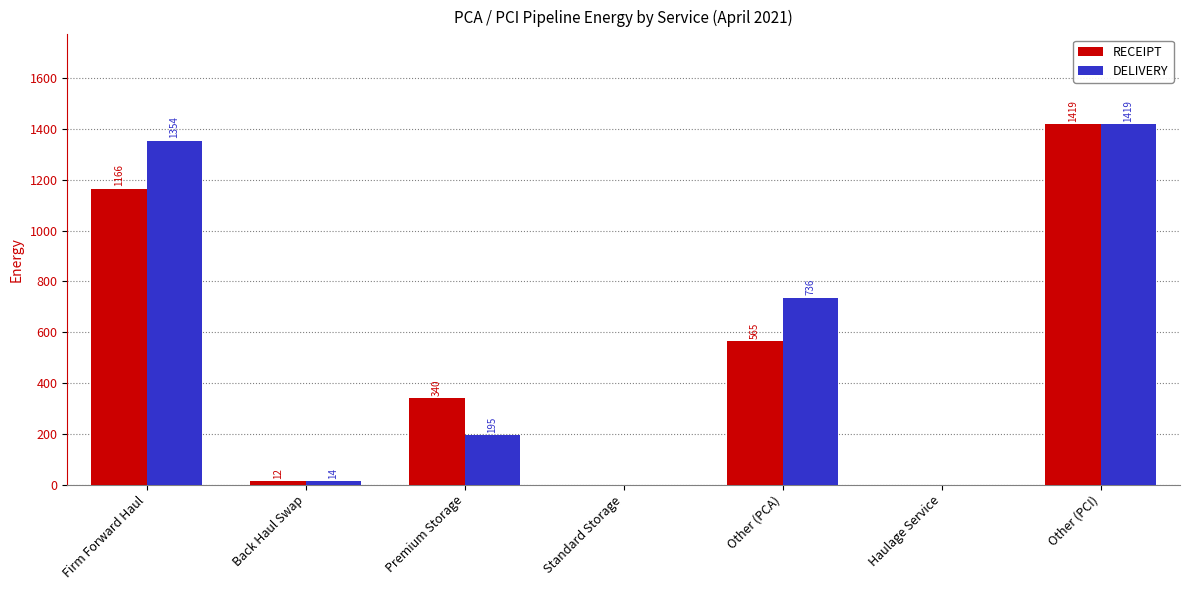

Between Back Haul Swap and Other (PCI), which series saw the biggest shift?

RECEIPT